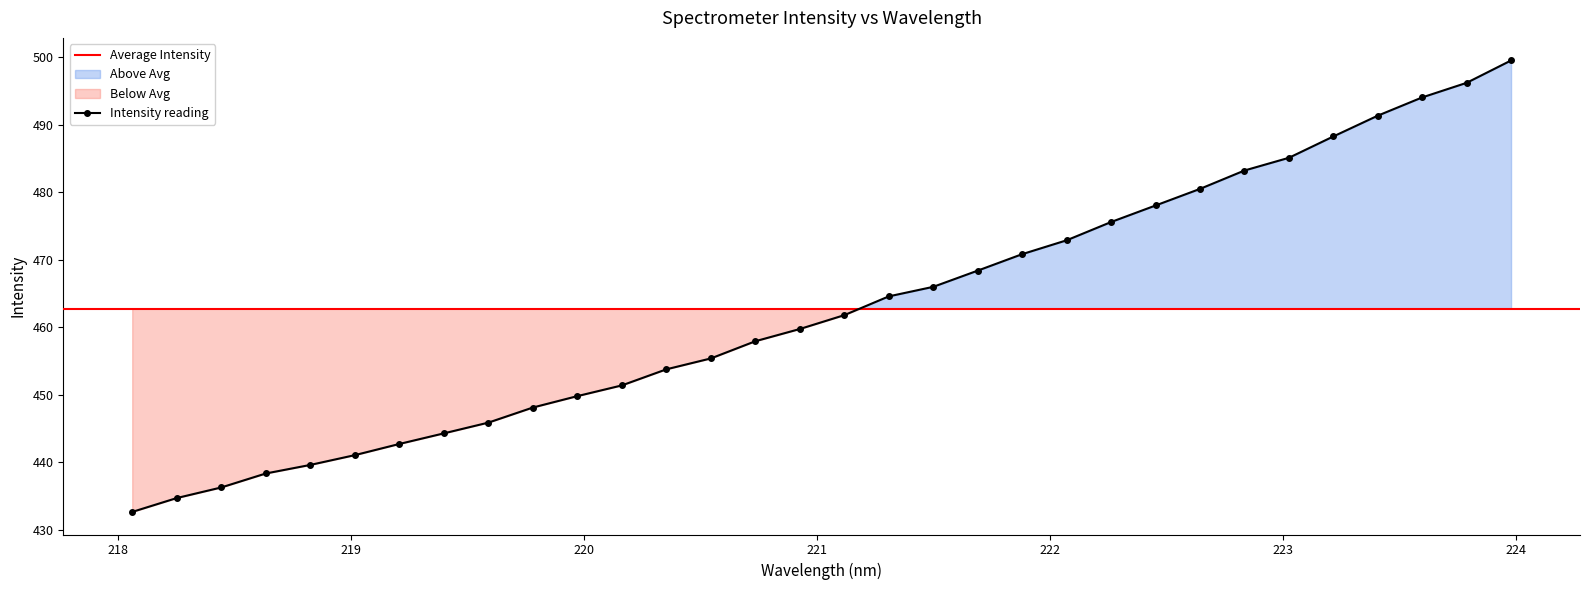

What is the value of the Intensity reading point at the 6th from the left?

441.1